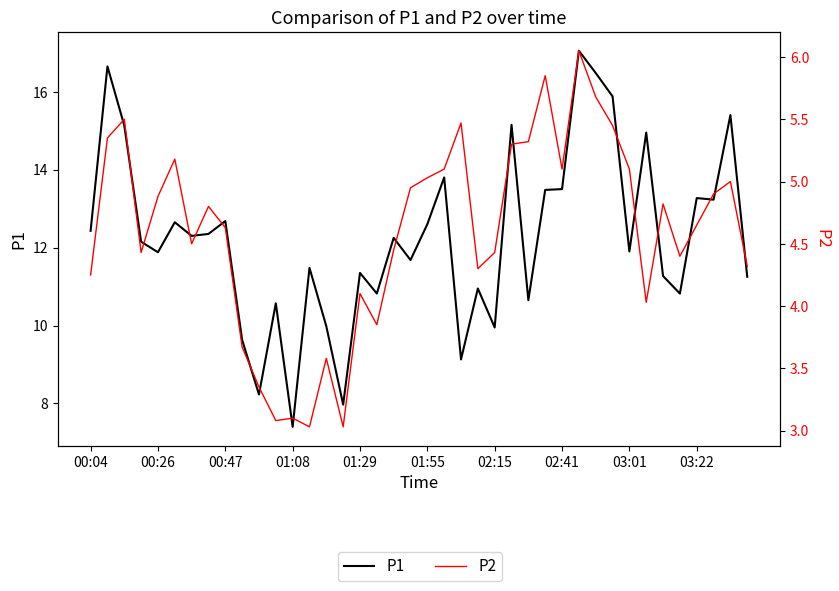

List the labels in order of P2 value, largest first.

29, 27, 30, 00:47, 22, 31, 00:26, 26, 25, 01:55, 21, 28, 32, 20, 38, 19, 37, 01:29, 34, 02:41, 36, 03:01, 02:15, 18, 01:08, 24, 35, 39, 23, 00:04, 16, 33, 17, 03:22, 14, 10, 12, 11, 13, 15